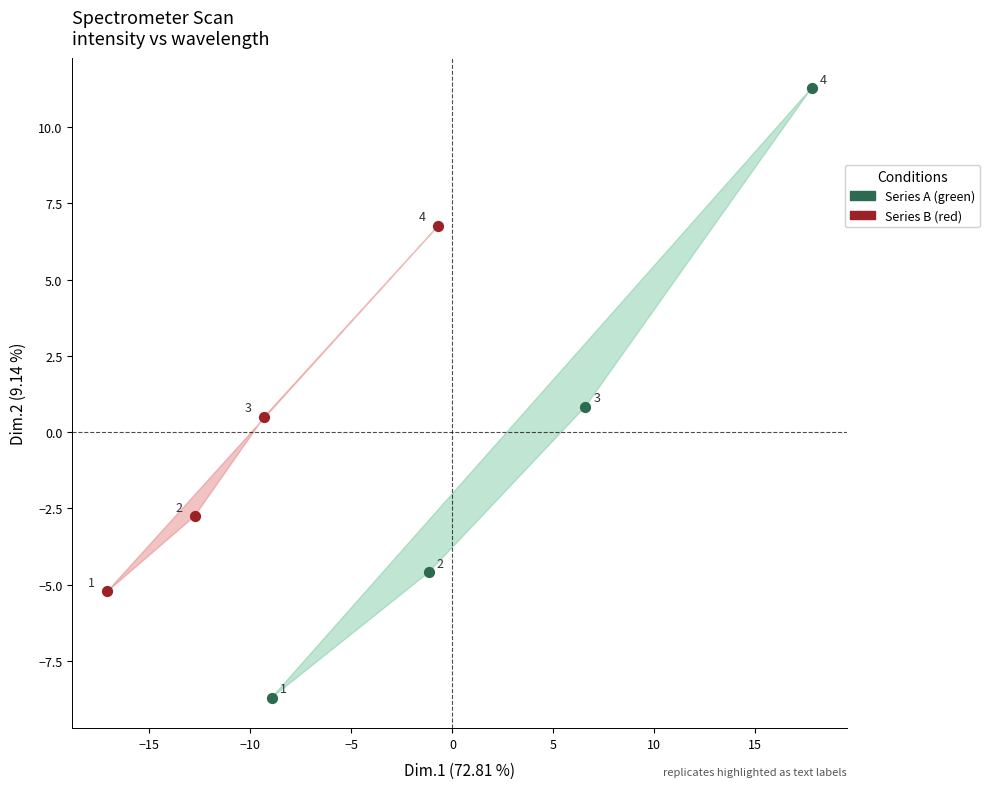

Which series reaches the minimum Y coordinate?

Series A (green)